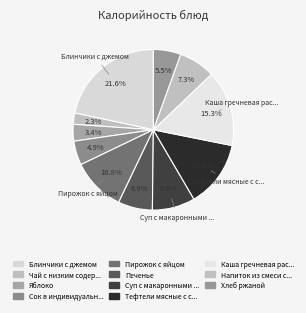

Rank the categories by value from highest to lowest.

Блинчики с джемом, Каша гречневая рассыпчатая с маслом, Тефтели мясные с соусом, Пирожок с яйцом, Суп с макаронными изделиями и курой, Напиток из смеси сухофруктов, Печенье, Хлеб ржаной, Сок в индивидуальной упаковке, Яблоко, Чай с низким содержанием сахара